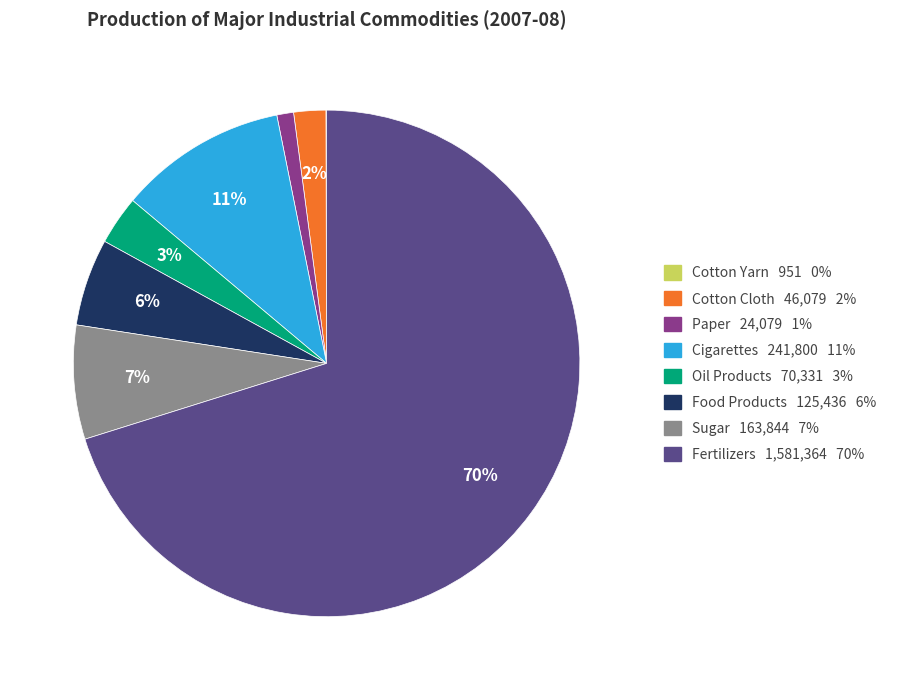

To the nearest percent, what is the average slice percentage?

12%